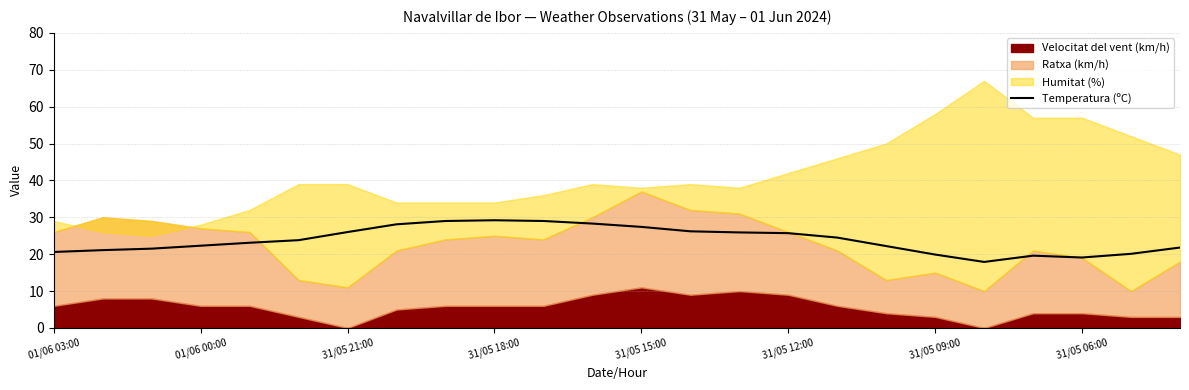

What is the difference between the maximum and second lowest values?

10.1